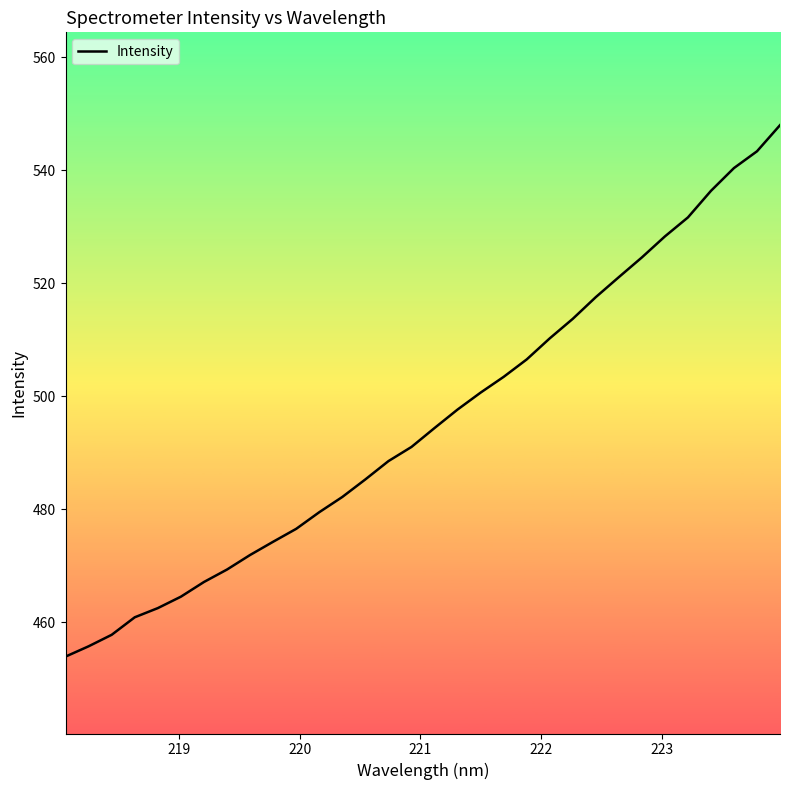

What is the minimum value shown in the chart?

453.9